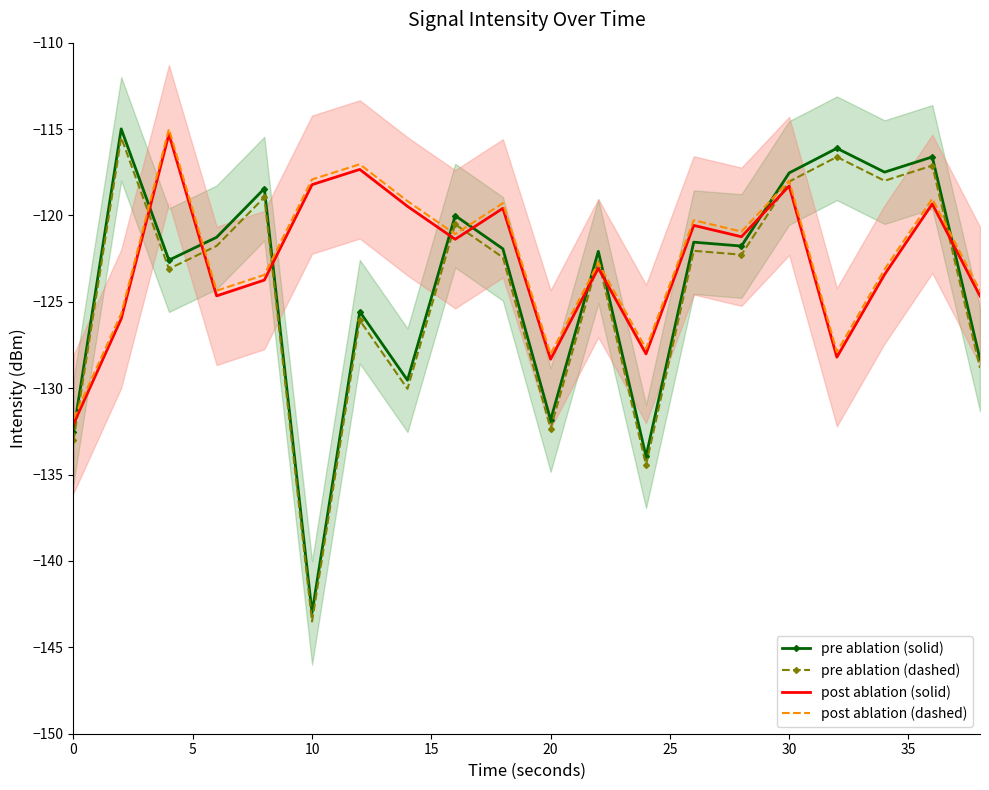

What is the highest value of the pre ablation (dashed) series?

-115.5